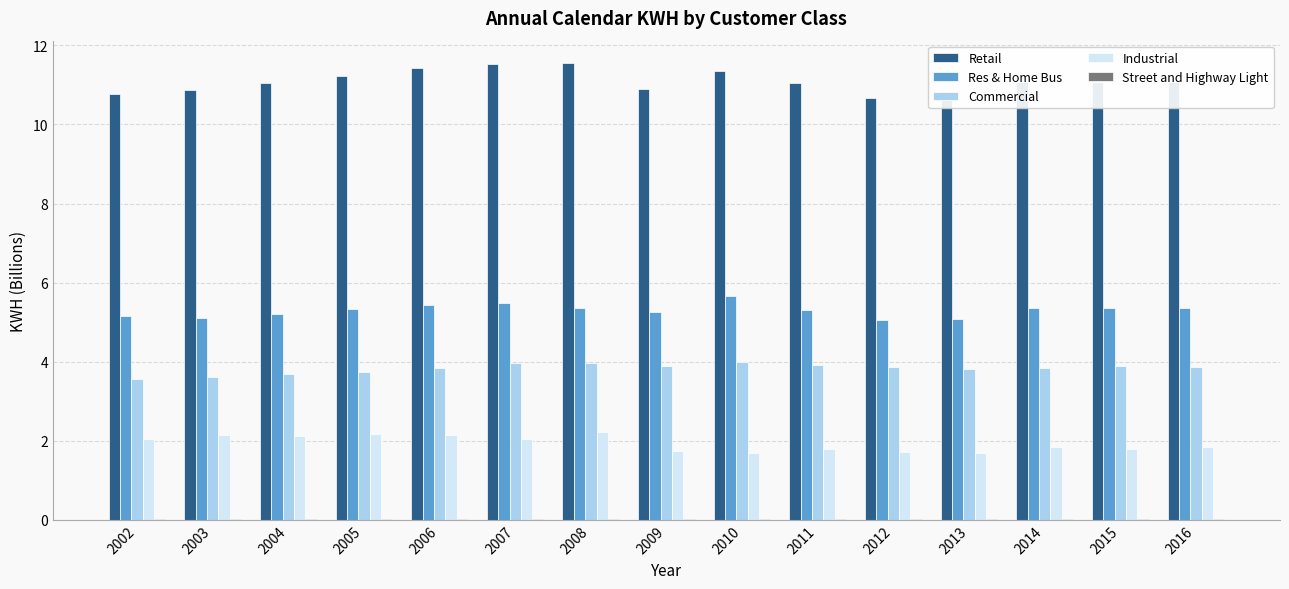

Which series has the largest total across all categories?

Retail